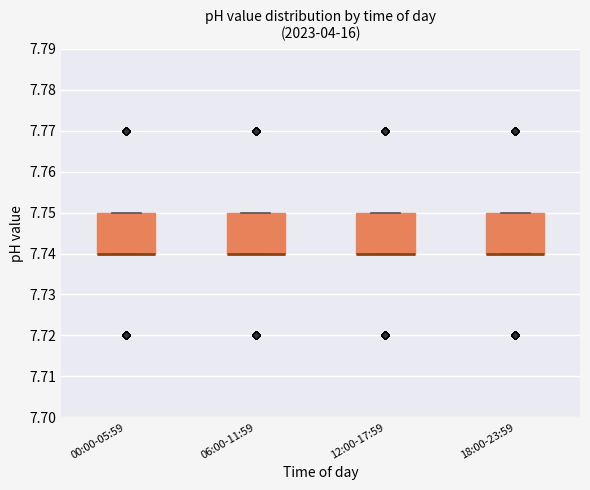

Reading left to right, transcribe this box plot: for each box, give where its median line is, the range the box spans, and where its two whiskers end, as read against the y-axis. The values are not printed on the chart, so give them approximately, as read against the axis.

00:00-05:59: median 7.74 (drawn on the box's lower edge), box 7.74 to 7.75, whiskers 7.74 to 7.75
06:00-11:59: median 7.74 (drawn on the box's lower edge), box 7.74 to 7.75, whiskers 7.74 to 7.75
12:00-17:59: median 7.74 (drawn on the box's lower edge), box 7.74 to 7.75, whiskers 7.74 to 7.75
18:00-23:59: median 7.74 (drawn on the box's lower edge), box 7.74 to 7.75, whiskers 7.74 to 7.75